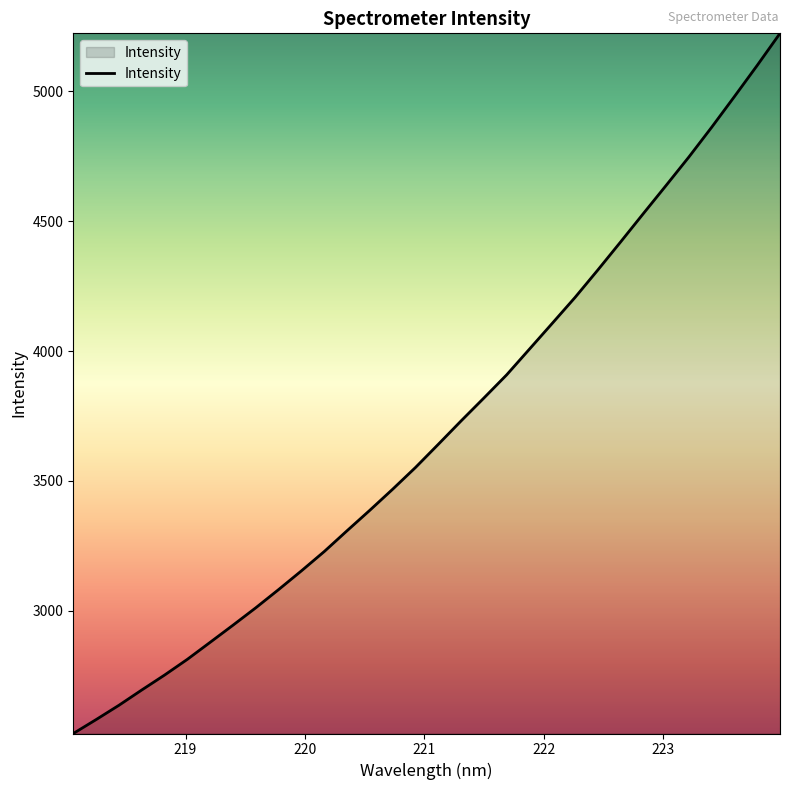

What is the maximum value shown in the chart?

5222.7